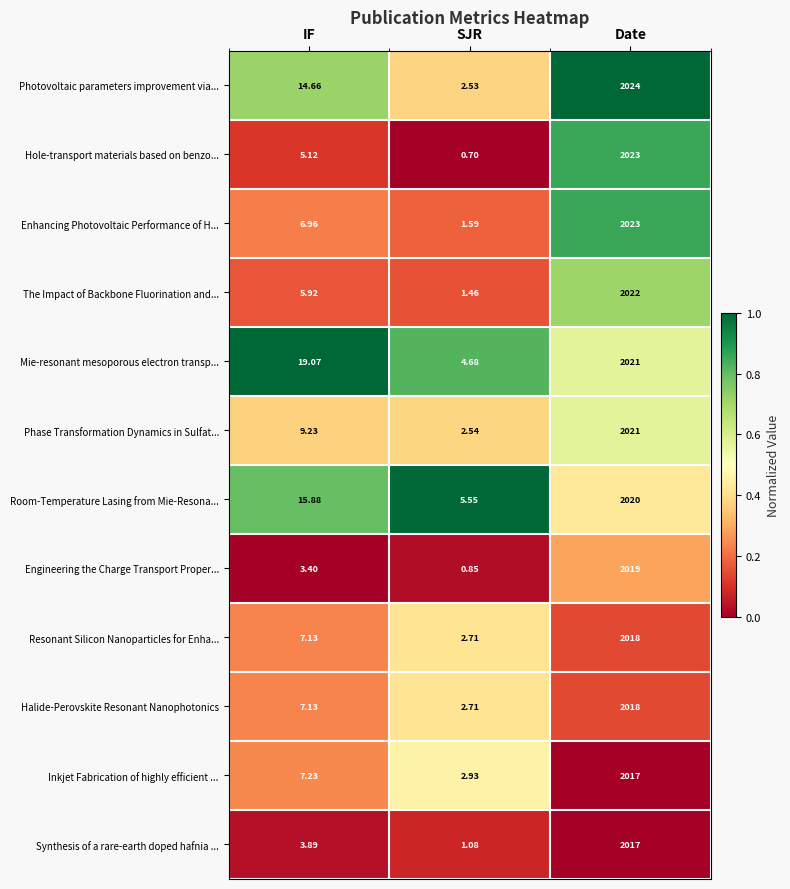

Which category has the highest value across all series?

Date